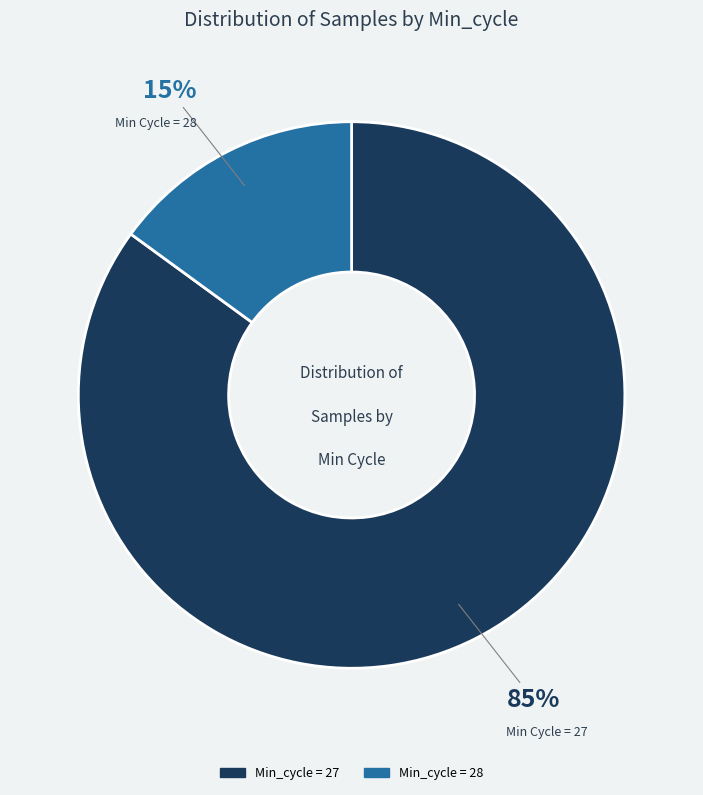

To the nearest percent, what is the difference between the largest and smallest slice percentages?

70%